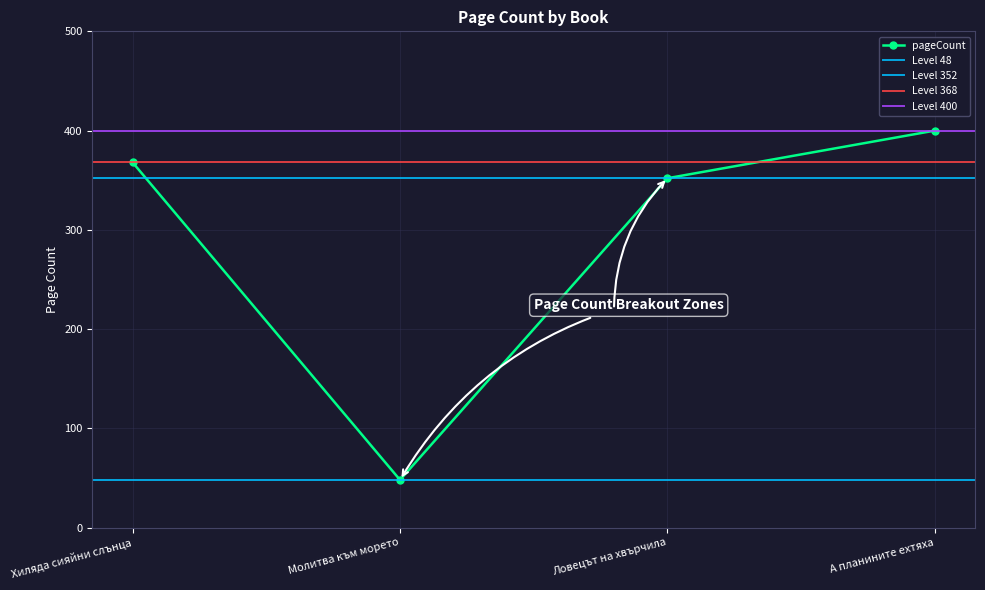

Reading left to right, what are all the values shown in this chart?

Хиляда сияйни слънца=368	Молитва към морето=48	Ловецът на хвърчила=352	А планините ехтяха=400